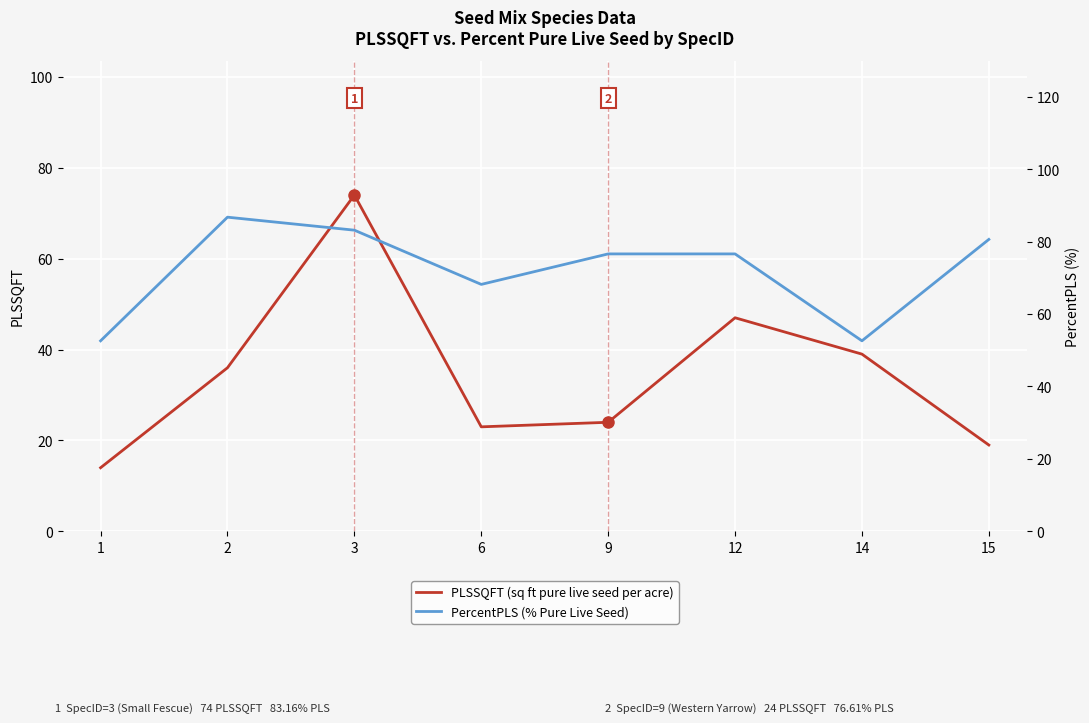

The value of PLSSQFT (sq ft pure live seed per acre) at 15 is 10.9. True or false?

False